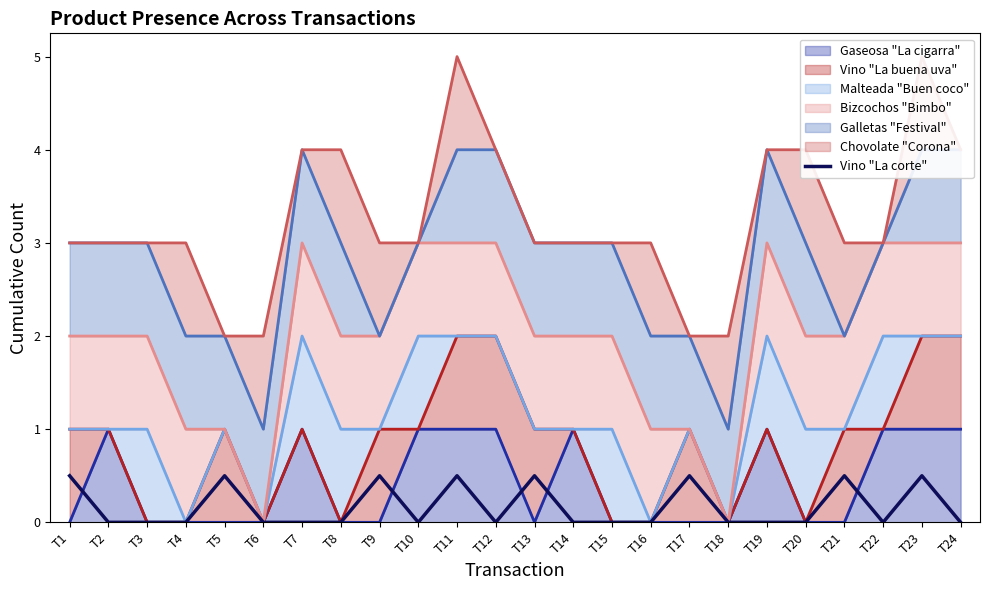

True or false: the data shows 0.2 at T6.

False